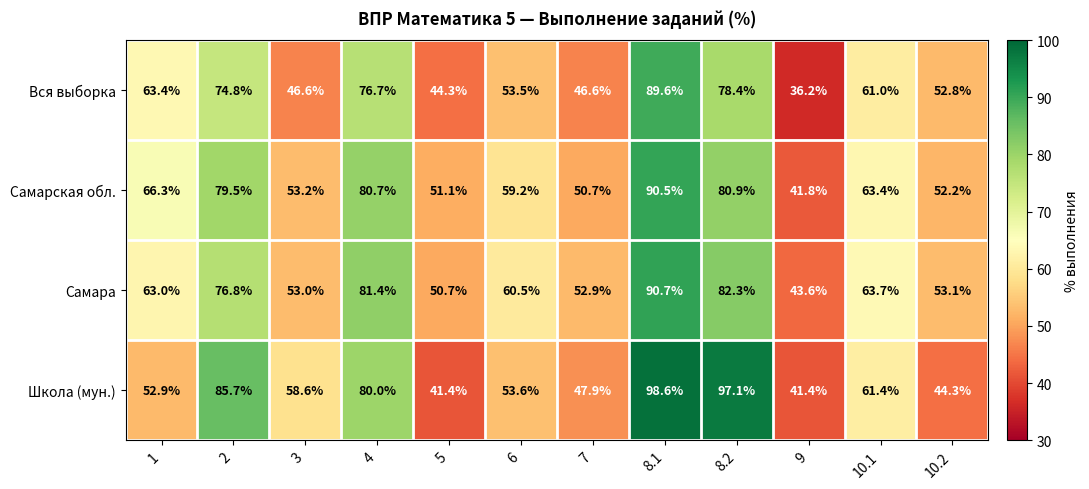

What is the difference between the highest and lowest values at 3?

12.0